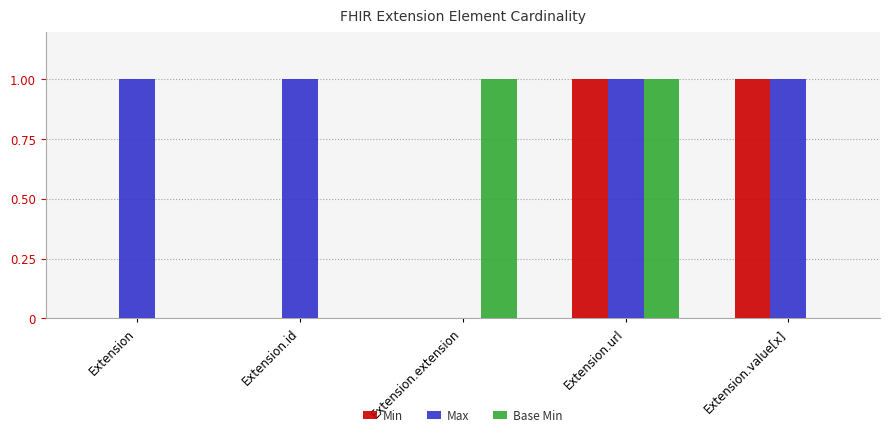

The value of Max at Extension.extension is -1. True or false?

False